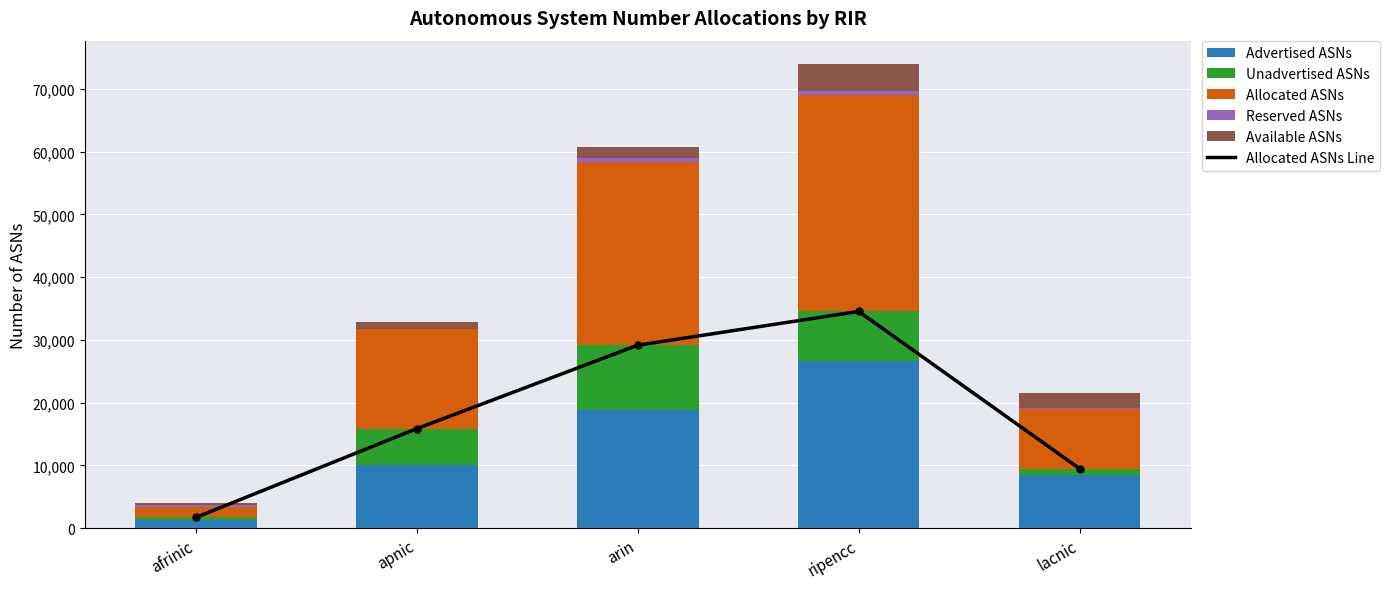

What is the total value across all series at arin?

89909